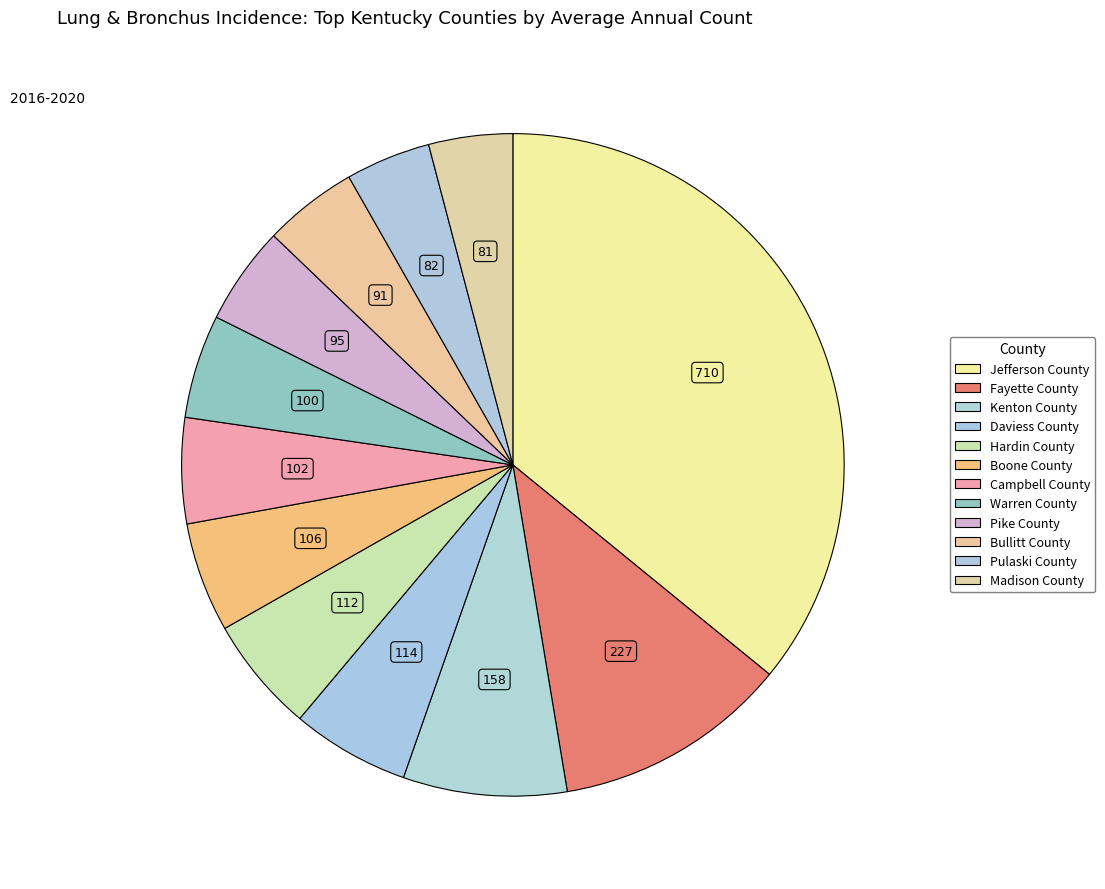

Is it true that Bullitt County is 5% of the pie?

True